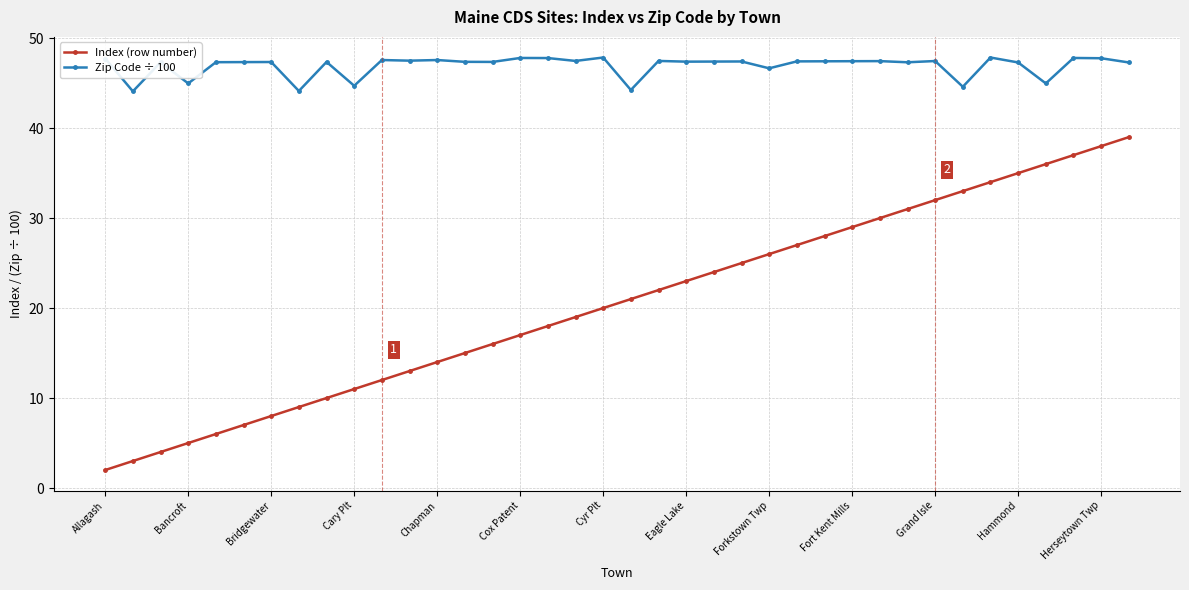

What is the difference between the maximum and second lowest values in the Zip Code ÷ 100 series?

3.7